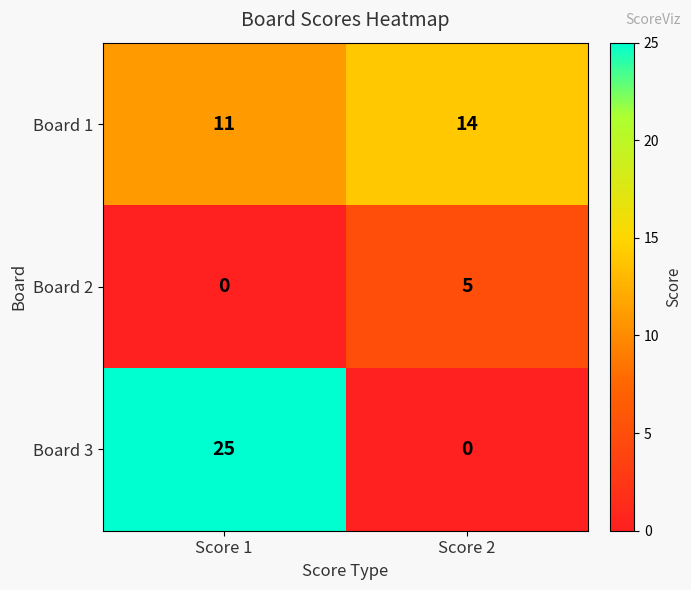

Is it true that Board 2 equals 2 at Score 1?

False